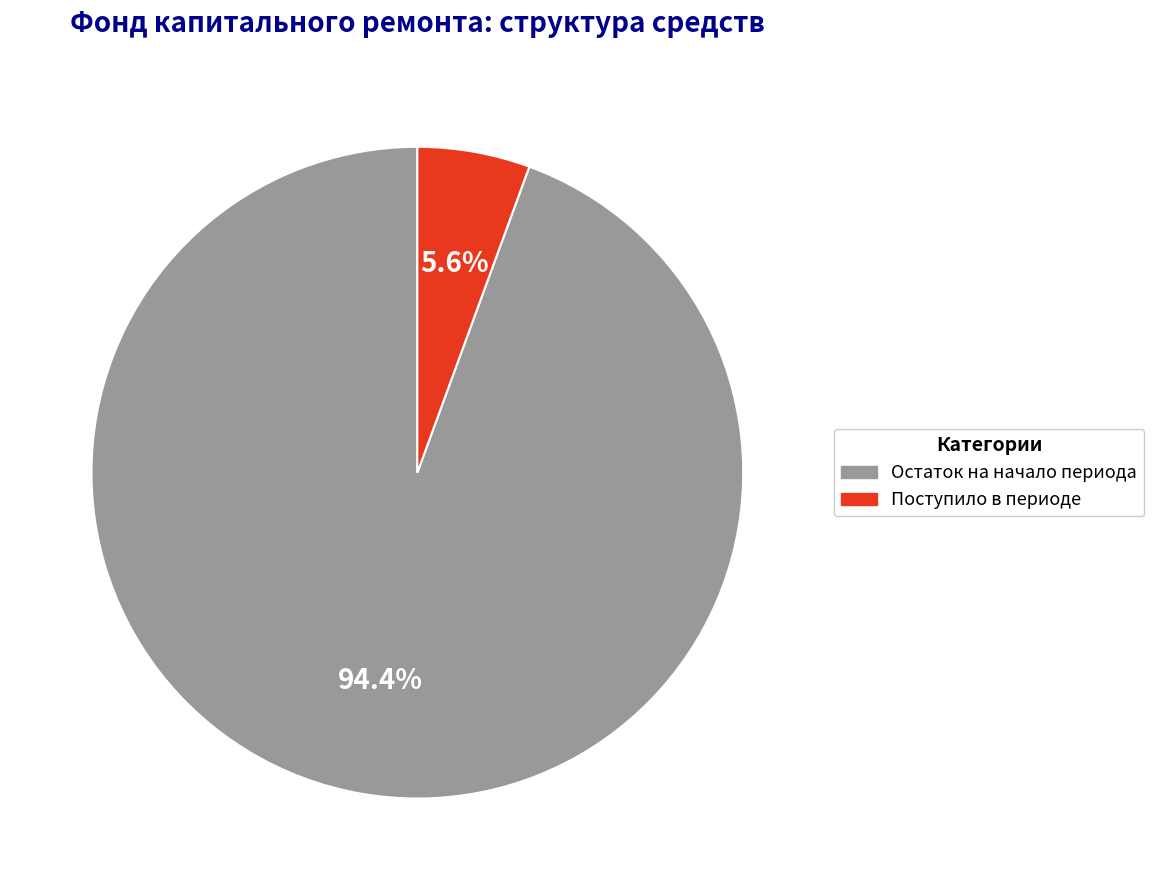

Does any single category account for the majority?

Yes